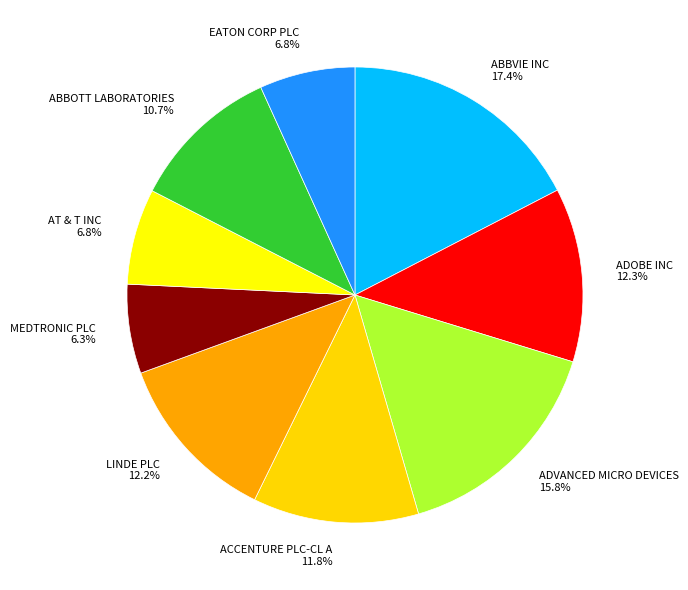

What portion of the pie excludes AT & T INC?

93.2%